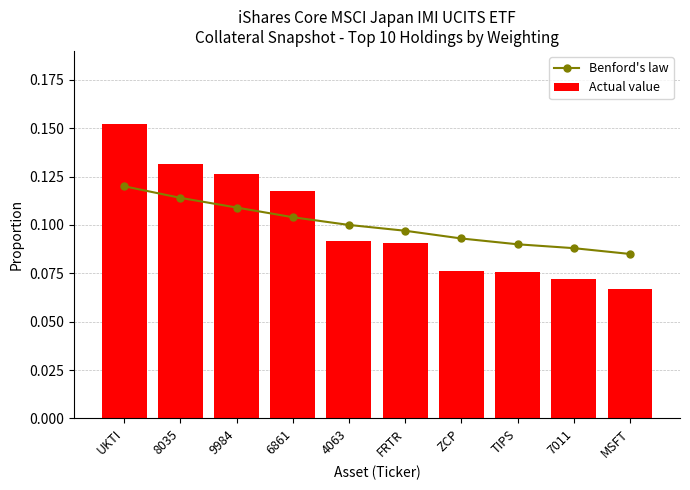

Between ZCP and 7011, which series saw the biggest shift?

Benford's law